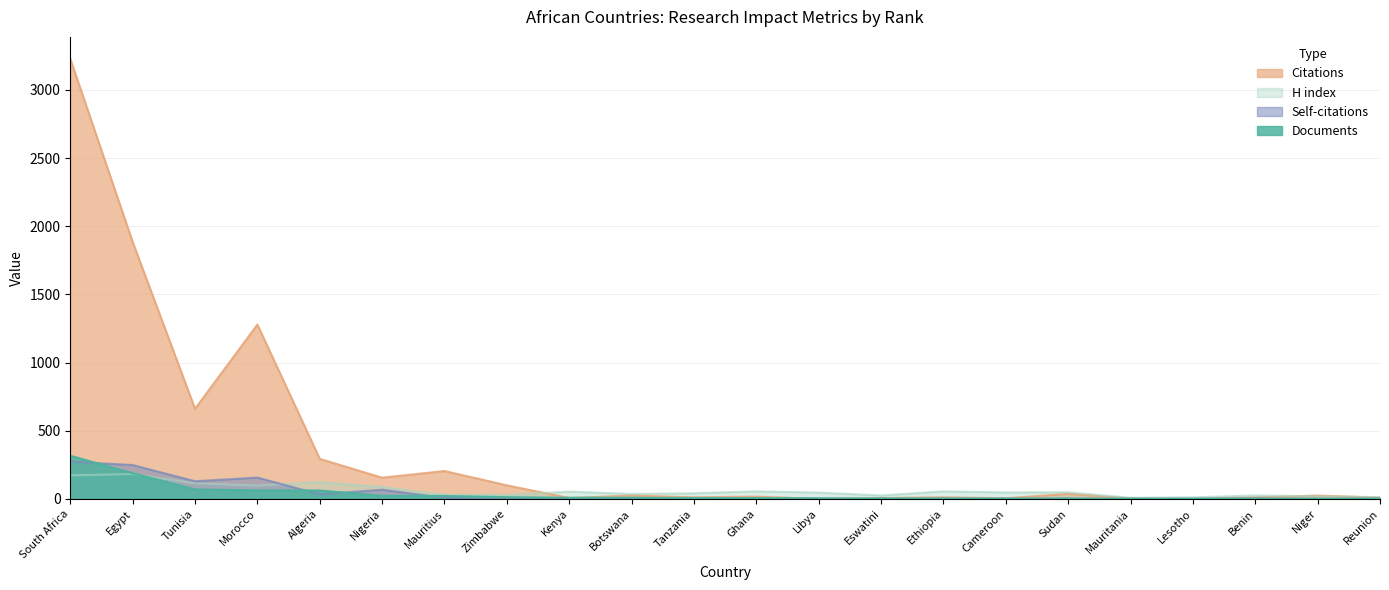

What position from the right is South Africa?

22